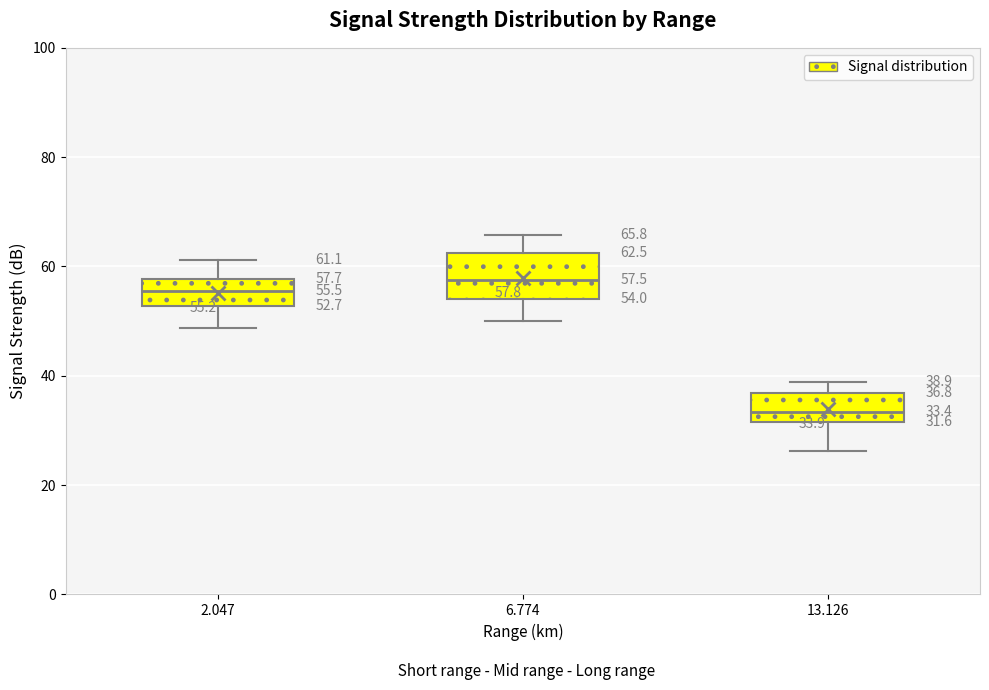

Which box is the tallest, from its lower edge to its upper edge?

6.774